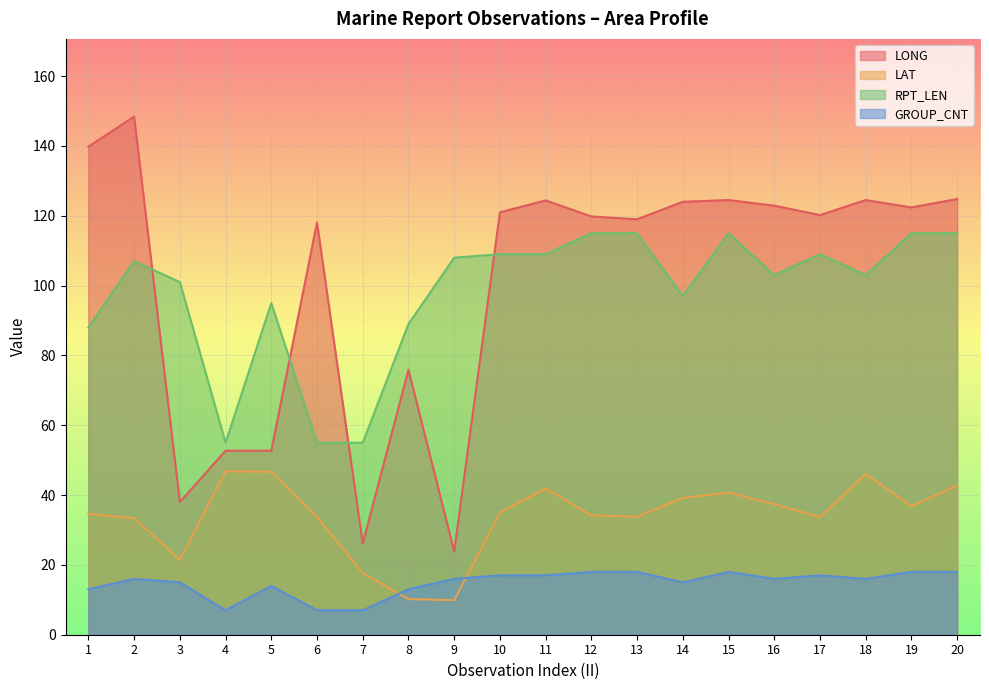

In GROUP_CNT, how many points are higher than both neighbors (excluding endpoints)?

4